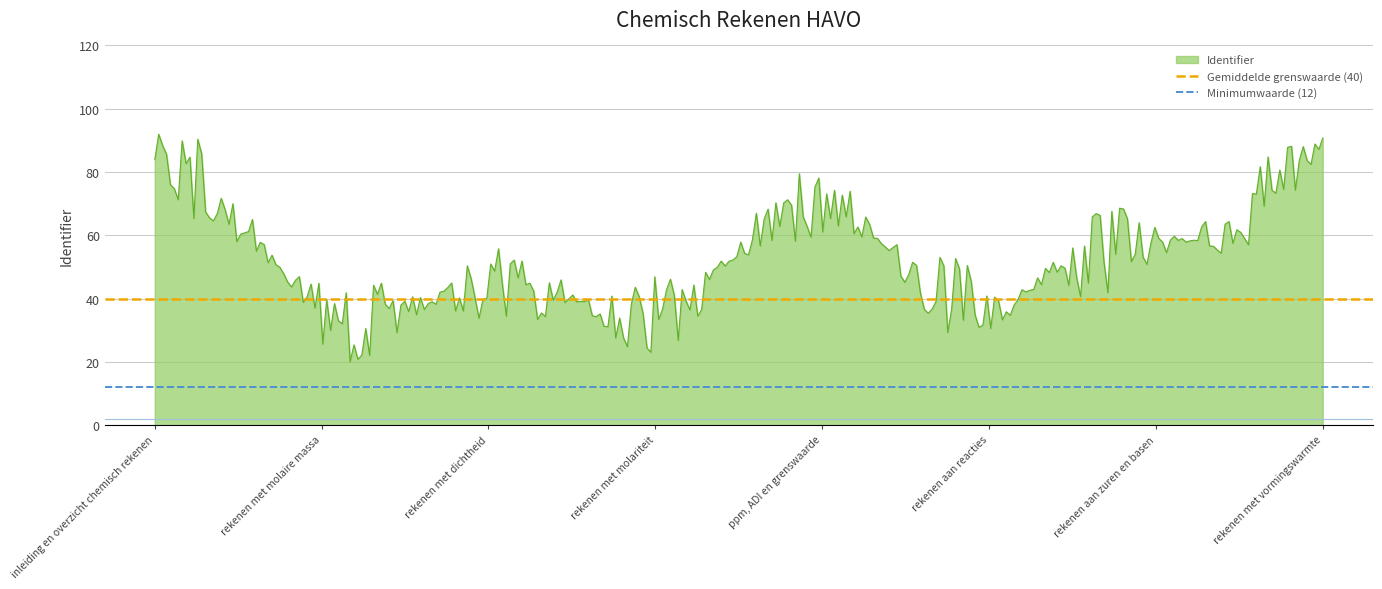

What is the approximate value of Gemiddelde grenswaarde (40) at rekenen met molaire massa?

40